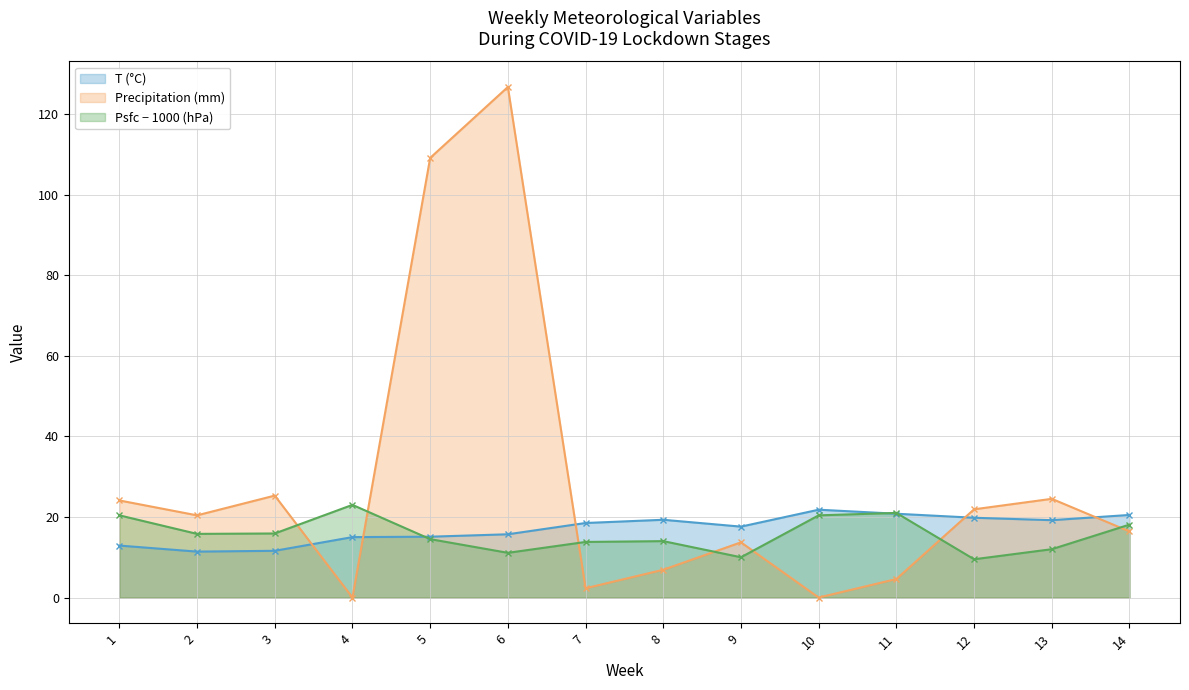

At how many categories does at least one series exceed 113?

1